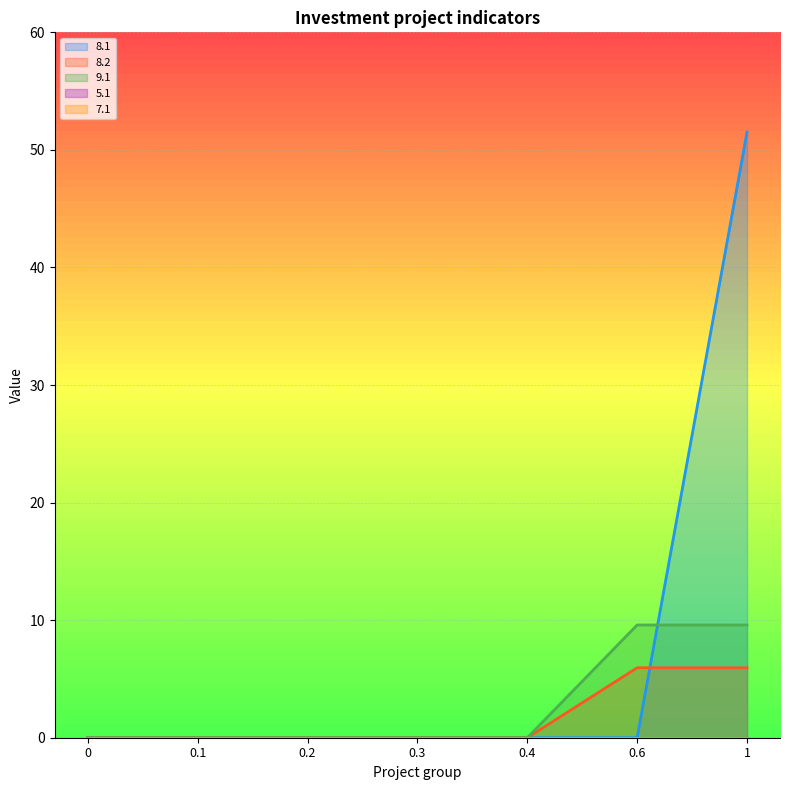

How many values in 8.2 are above zero?

2